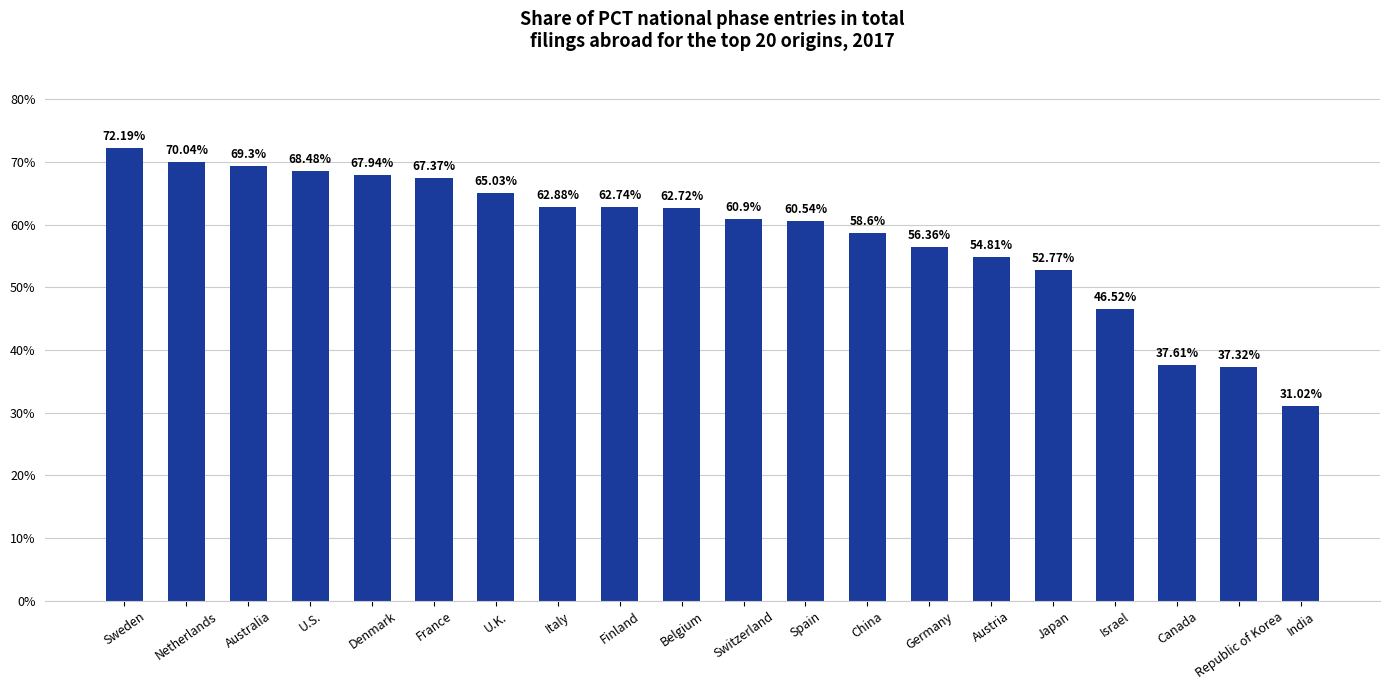

Reading left to right, what are all the values shown in this chart?

72.2	70.0	69.3	68.5	67.9	67.4	65.0	62.9	62.7	62.7	60.9	60.5	58.6	56.4	54.8	52.8	46.5	37.6	37.3	31.0